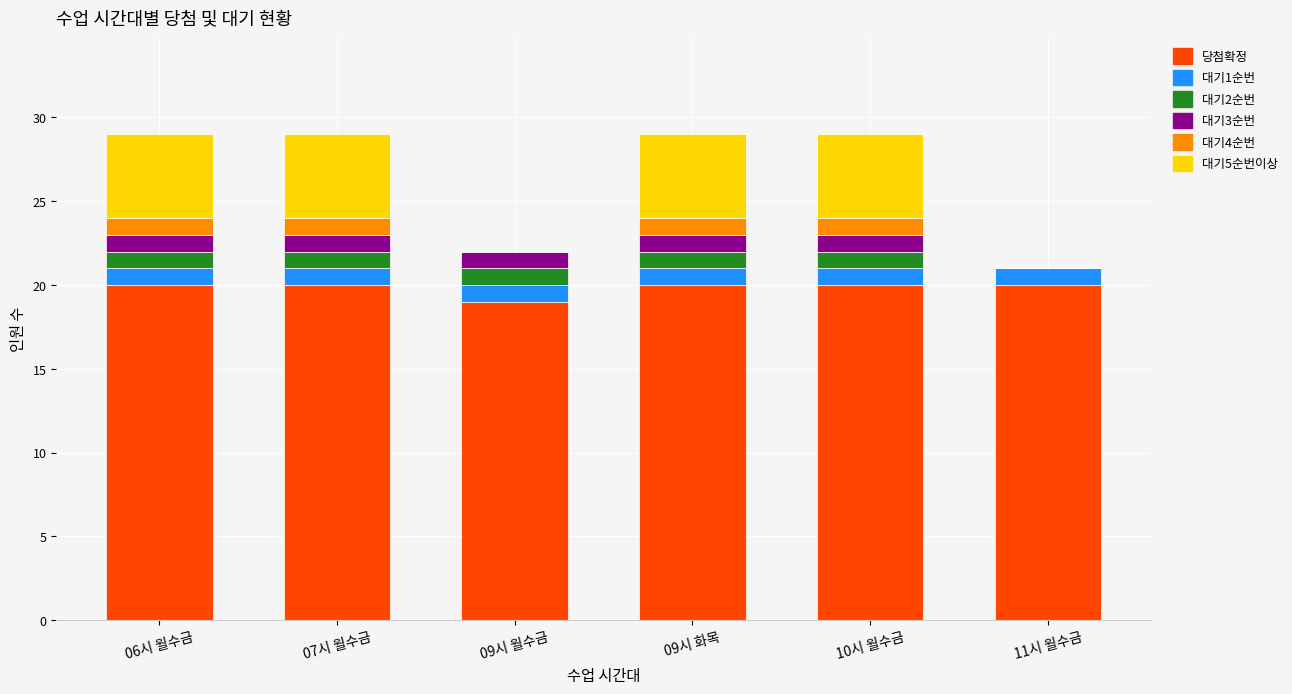

The value of 당첨확정 at 06시 월수금 is 20. True or false?

True